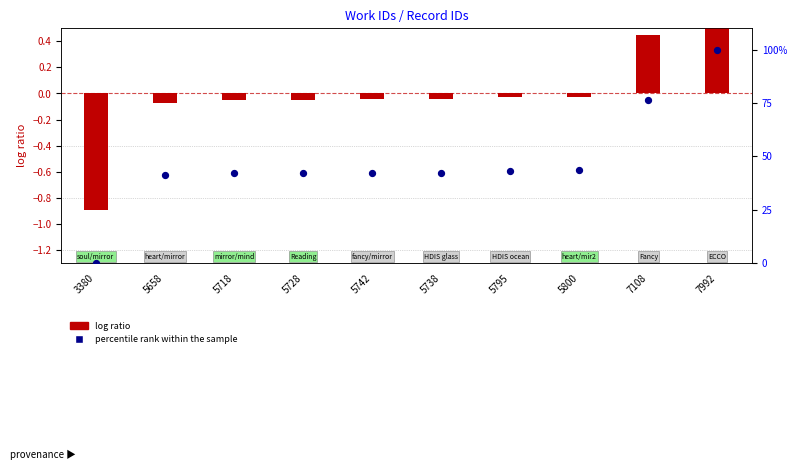

At how many categories does at least one series exceed 23?

9